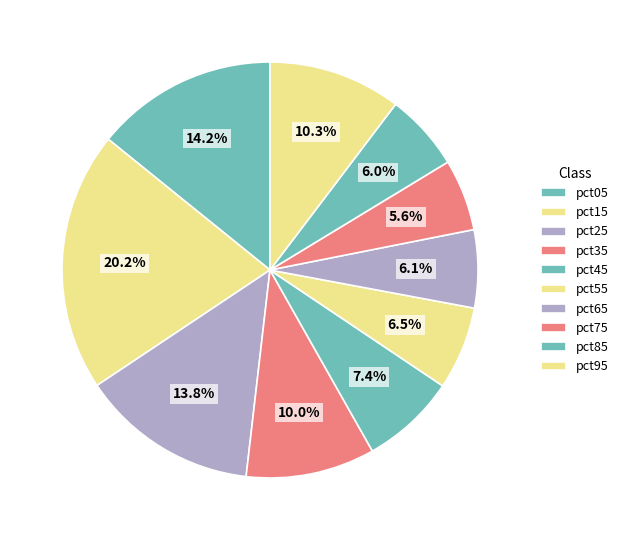

Rank the categories by value from highest to lowest.

pct15, pct05, pct25, pct95, pct35, pct45, pct55, pct65, pct85, pct75